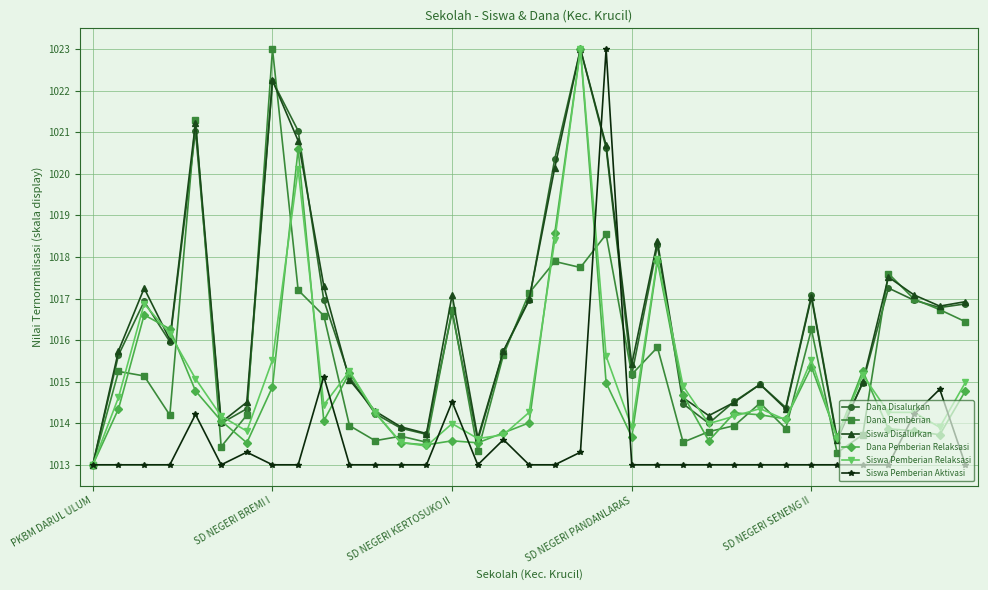

What is the value of the Siswa Pemberian Relaksasi point at the 28th from the left?

1014.1